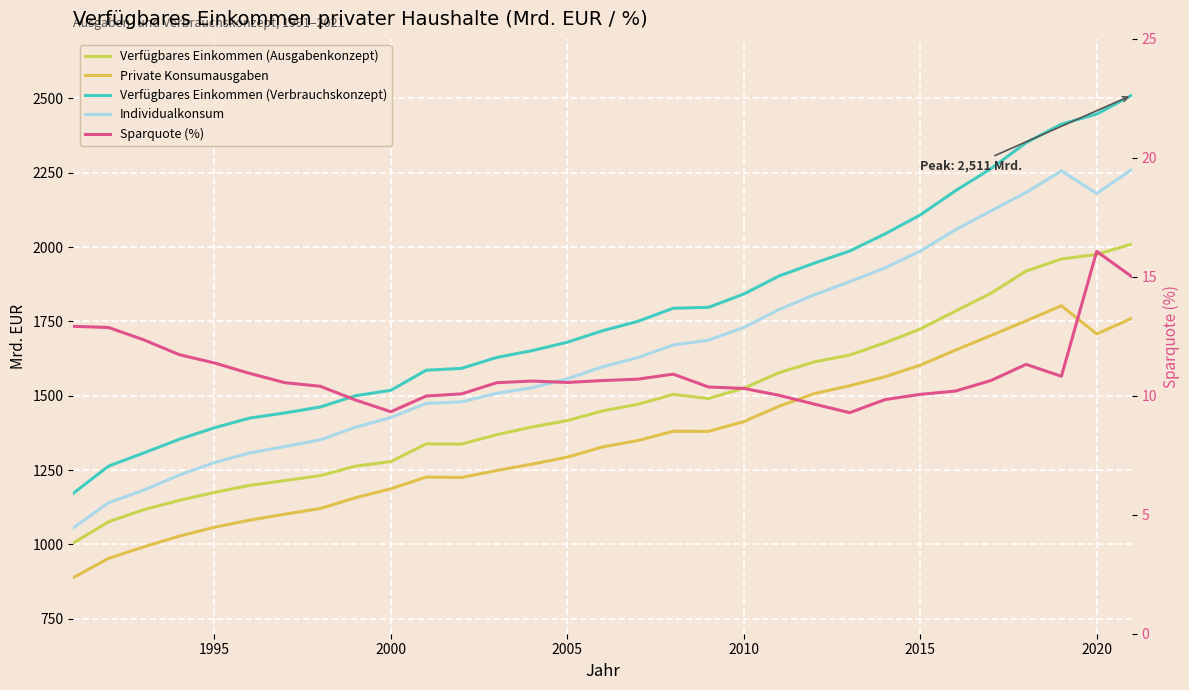

True or false: Verfügbares Einkommen (Ausgabenkonzept) and Private Konsumausgaben intersect in this chart.

False